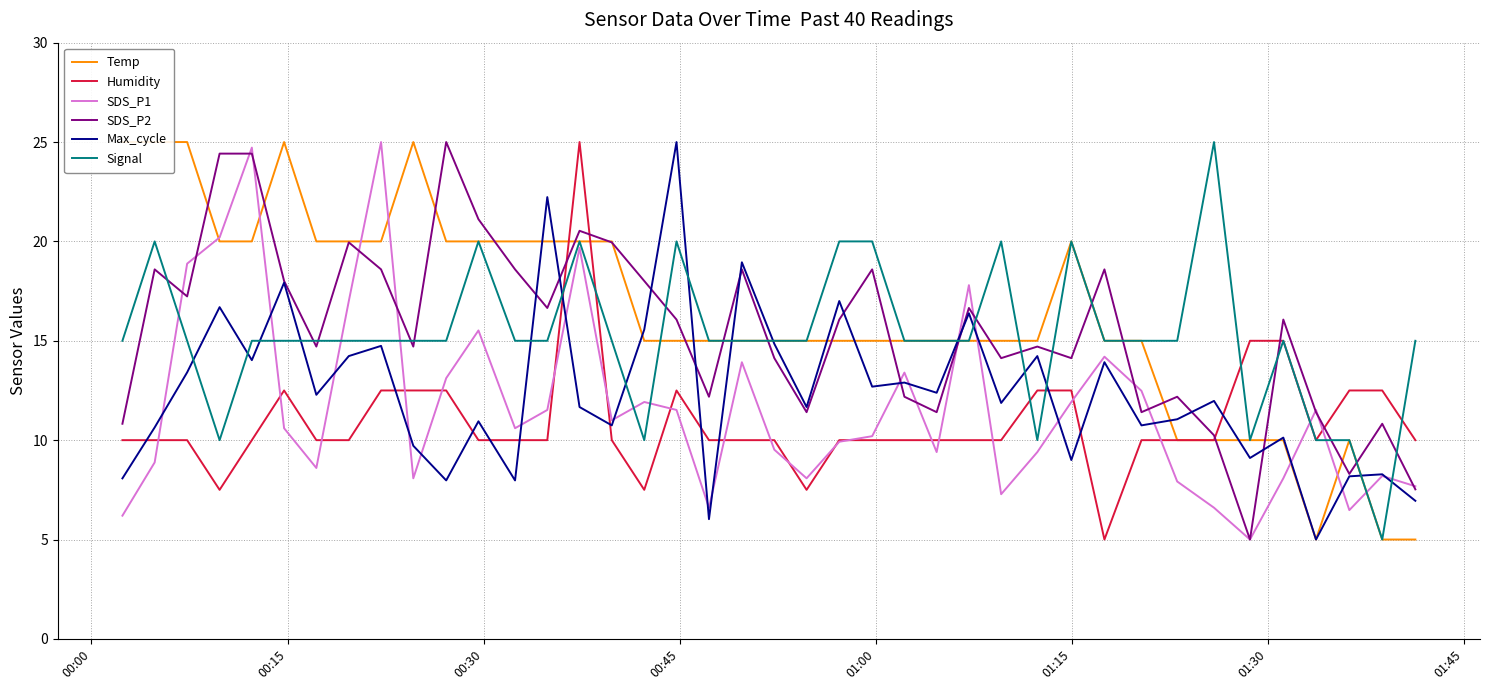

What is the maximum value for Humidity?

25.0